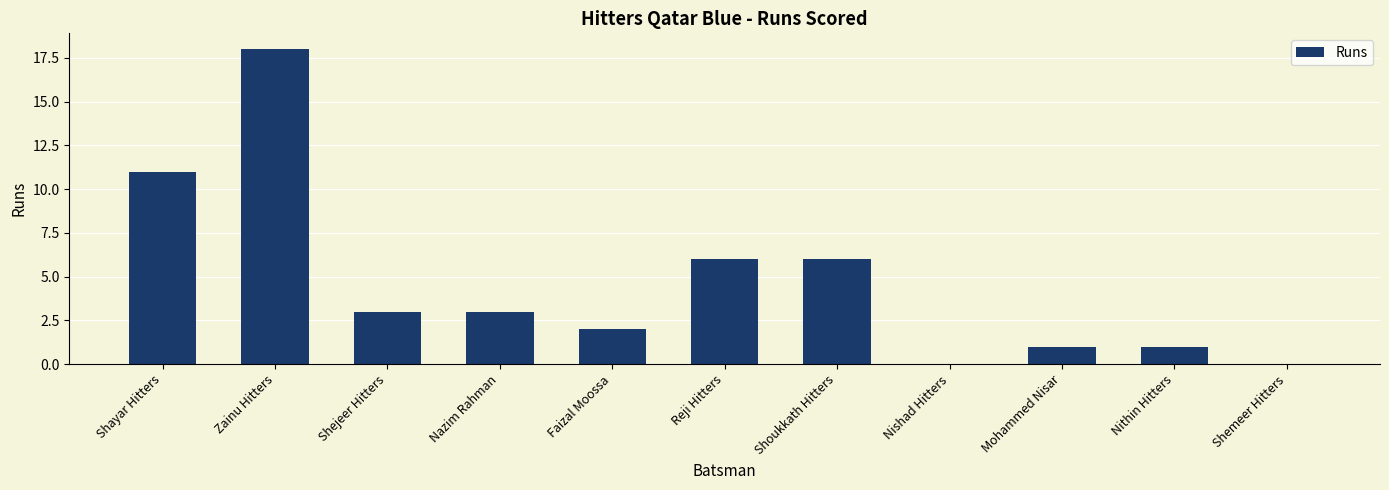

How many distinct data groups are displayed?

1